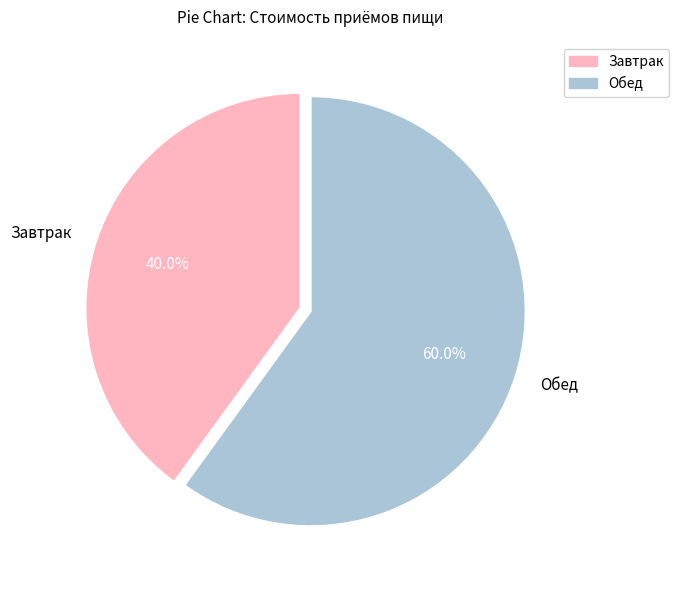

Approximately how many times larger is the value at Обед compared to Завтрак?

1.5